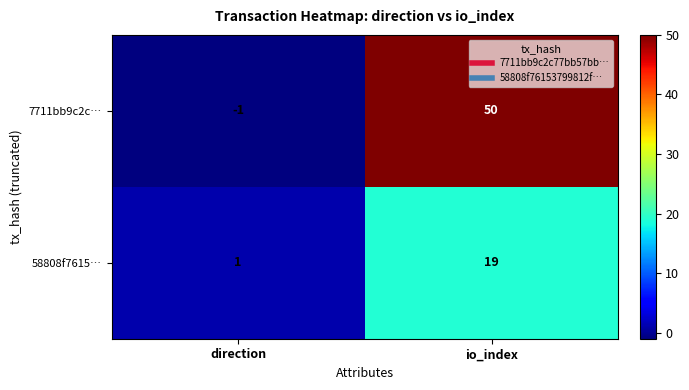

Rank the series by their average value, from highest to lowest.

7711bb9c2c…, 58808f7615…